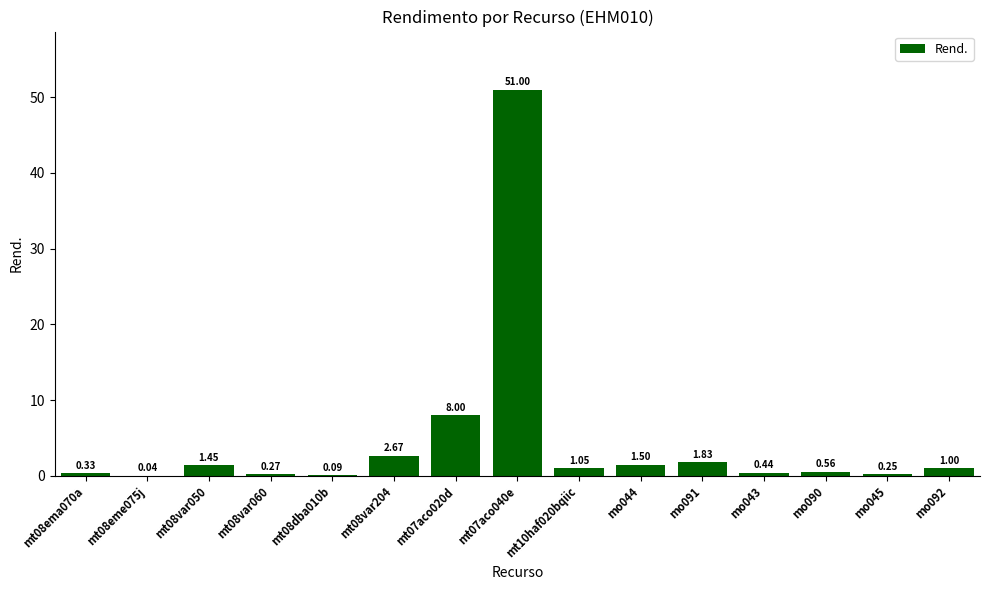

Which has a higher value, mt08ema070a or mo091?

mo091